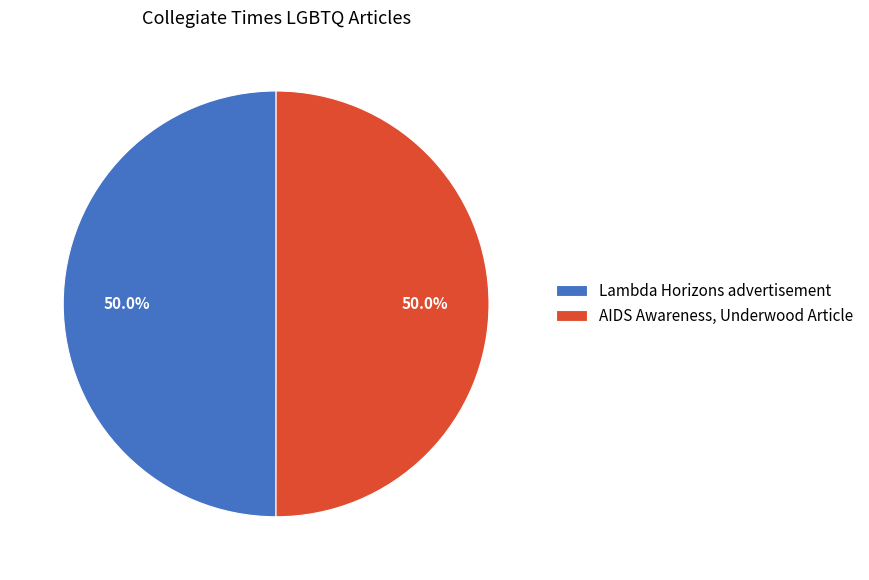

What percentage is the Lambda Horizons advertisement slice, to the nearest percent?

50%